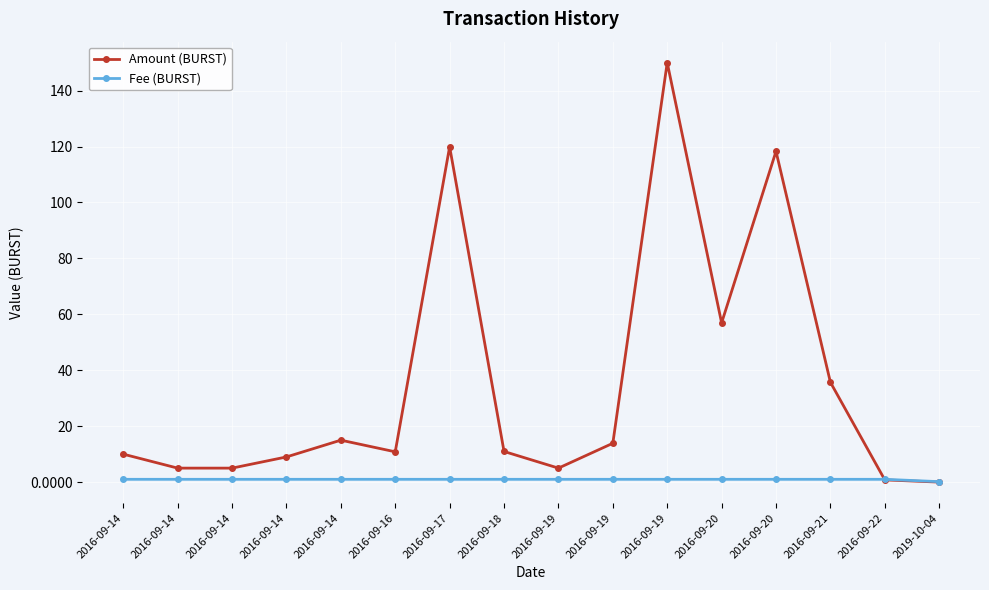

What is the average value of the Fee (BURST) series?

0.9